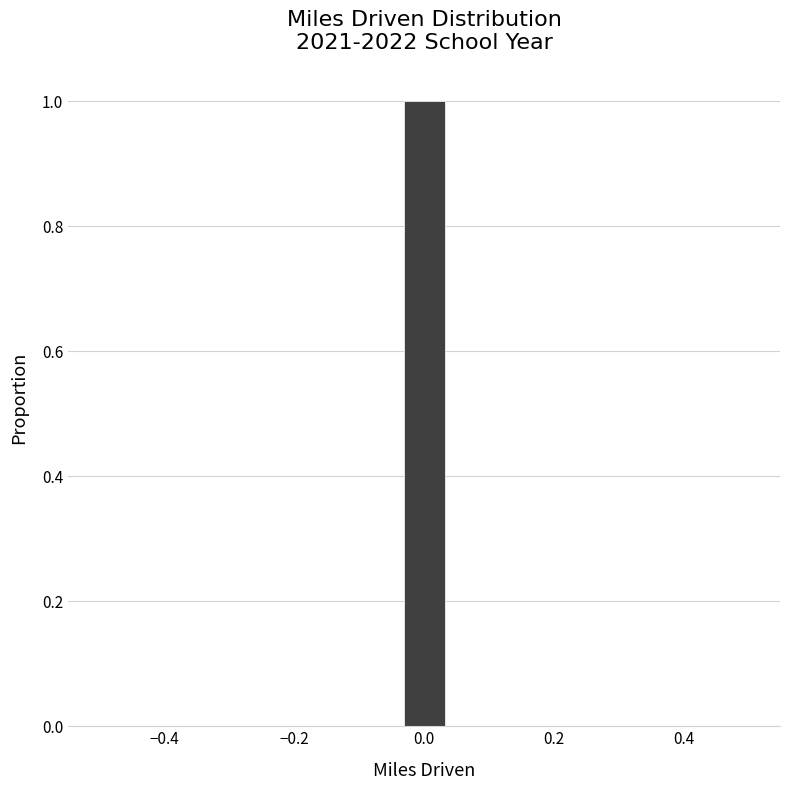

Around what value on the x-axis is the tallest bar? Give the approximate position of its centre, as read against the axis.

0.00